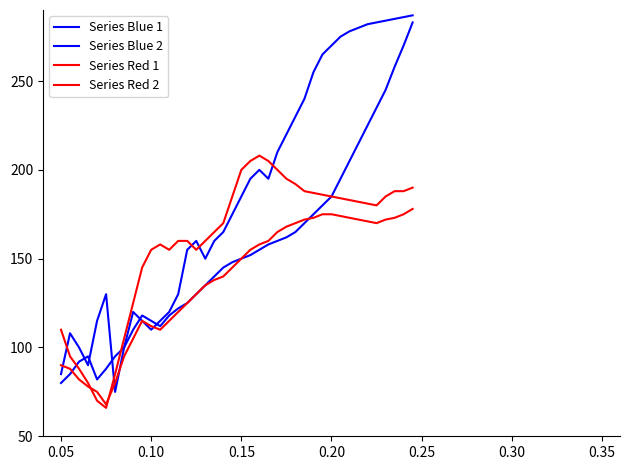

Is this an area chart (filled region under the line)?

No